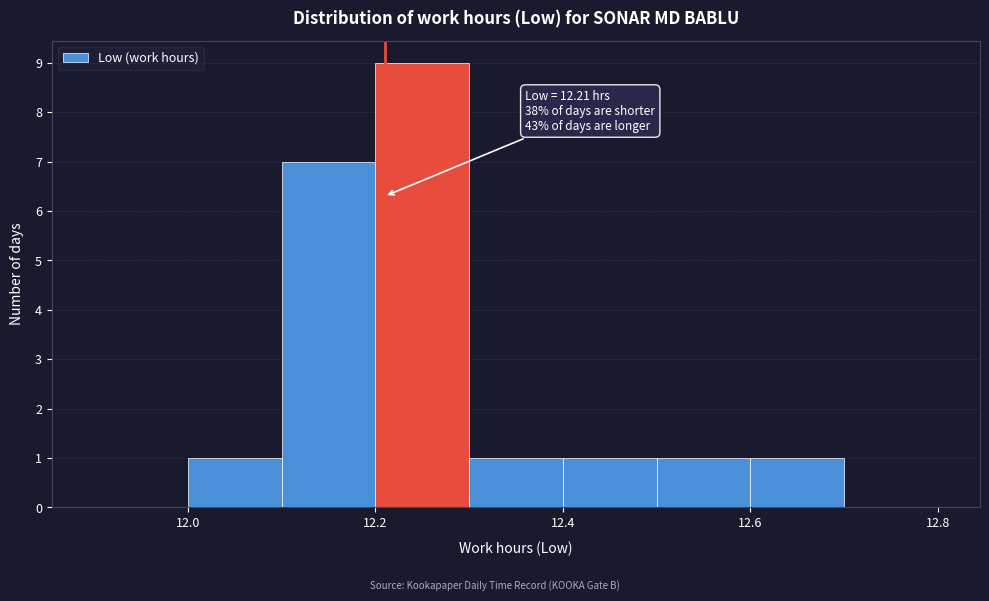

Which range on the x-axis has the tallest bar?

12.2 to 12.3